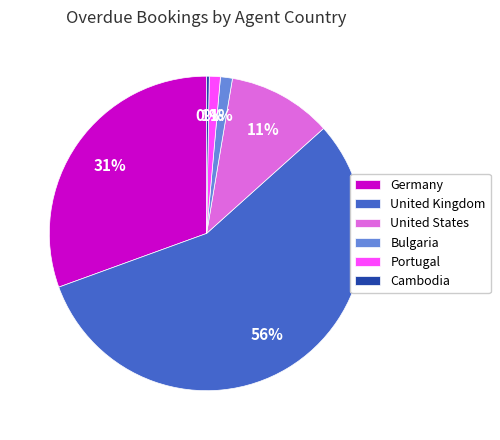

To the nearest percent, what is the difference between the largest and smallest slice percentages?

56%